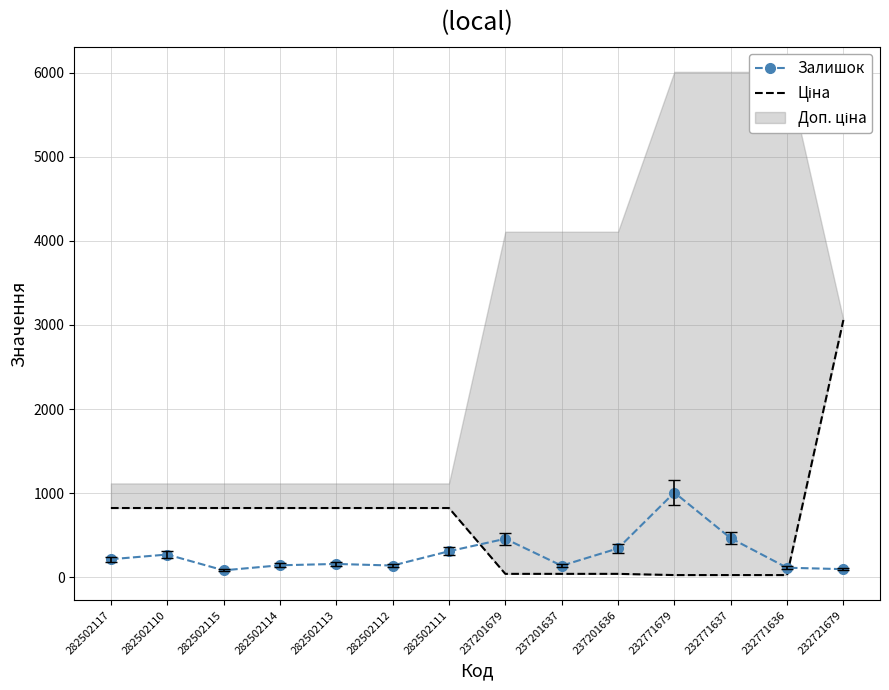

At which label does Ціна first exceed 823?

282502117